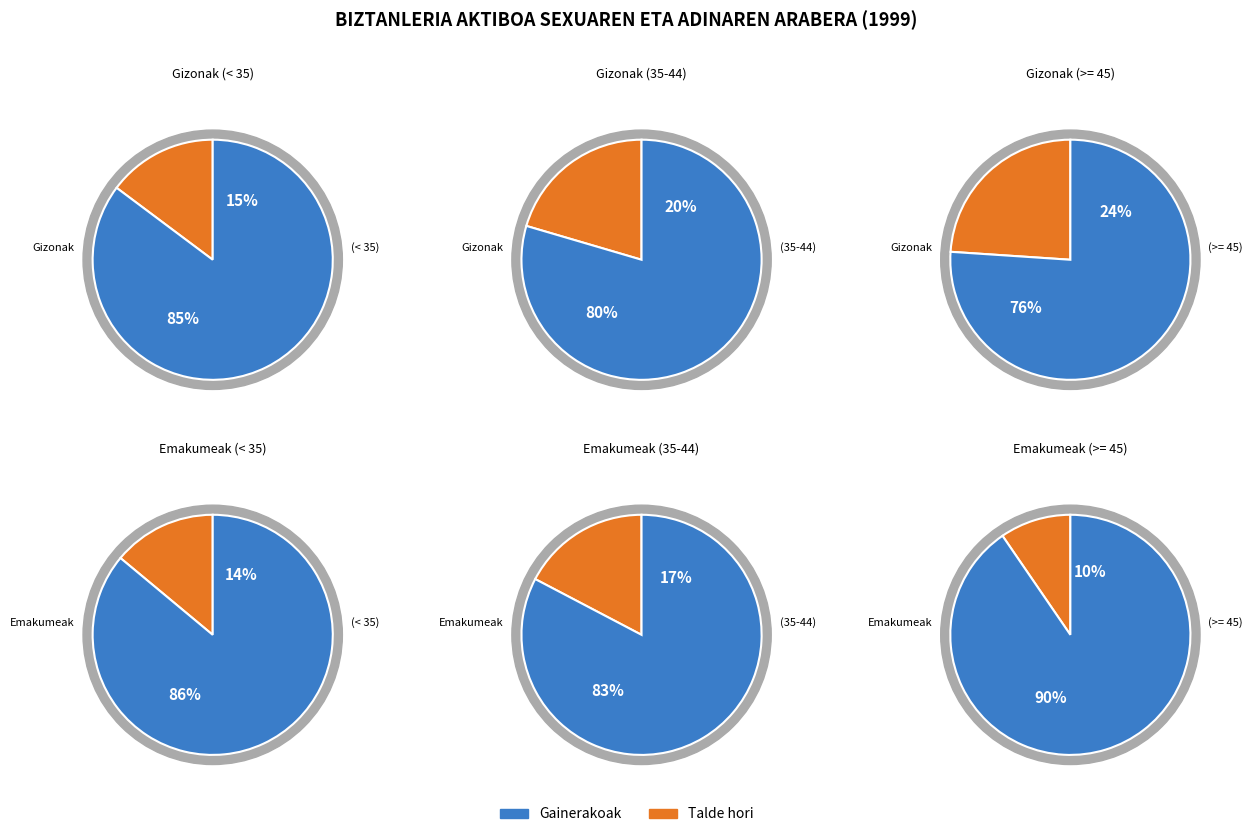

What percentage is the < 35 urteko emakumeak slice, to the nearest percent?

14%